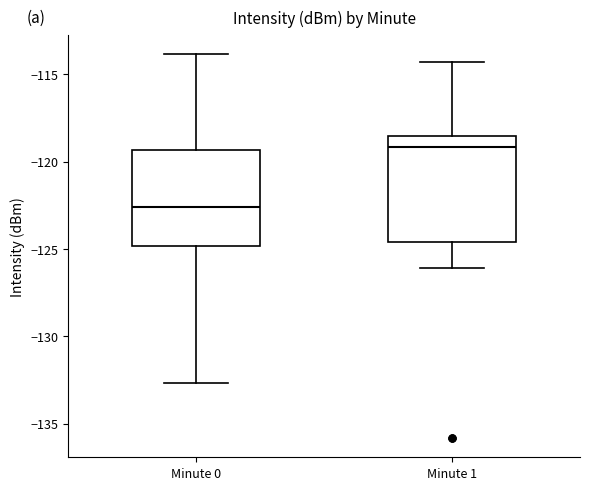

Reading left to right, transcribe this box plot: for each box, give where its median line is, the range the box spans, and where its two whiskers end, as read against the y-axis. The values are not printed on the chart, so give them approximately, as read against the axis.

Minute 0: median -122.5, box -125.0 to -119.5, whiskers -132.5 to -114.0
Minute 1: median -119.0, box -124.5 to -118.5, whiskers -126.0 to -114.5